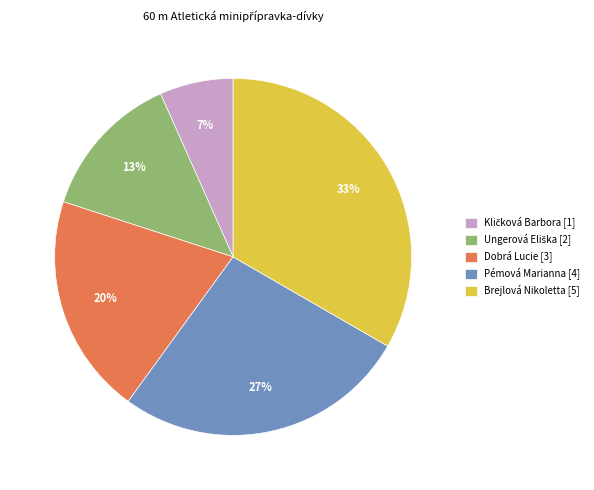

To the nearest percent, what is the average slice percentage?

20%